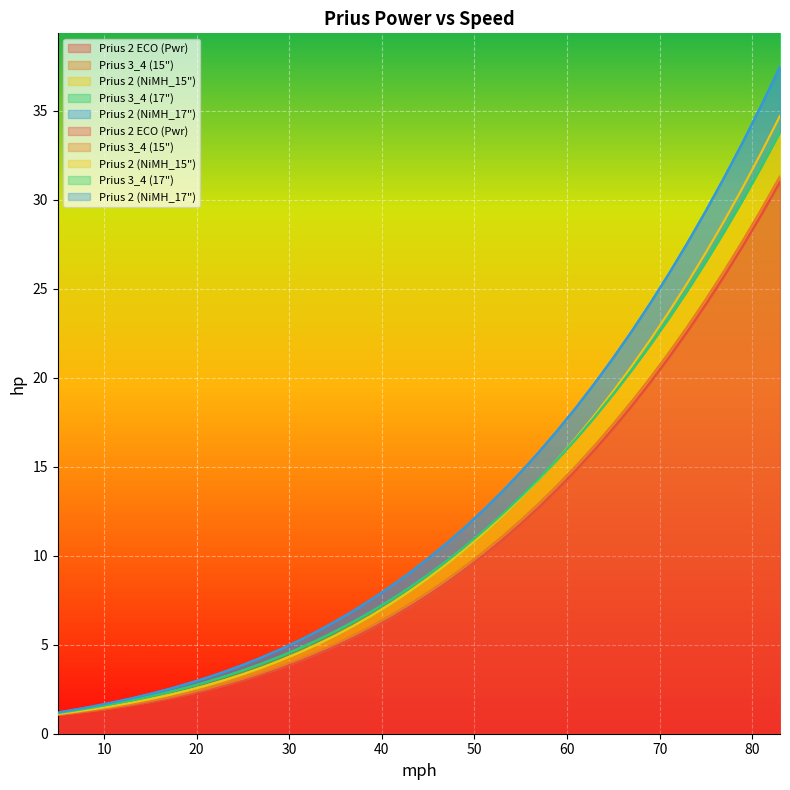

Which label corresponds to the largest value in the chart?

83